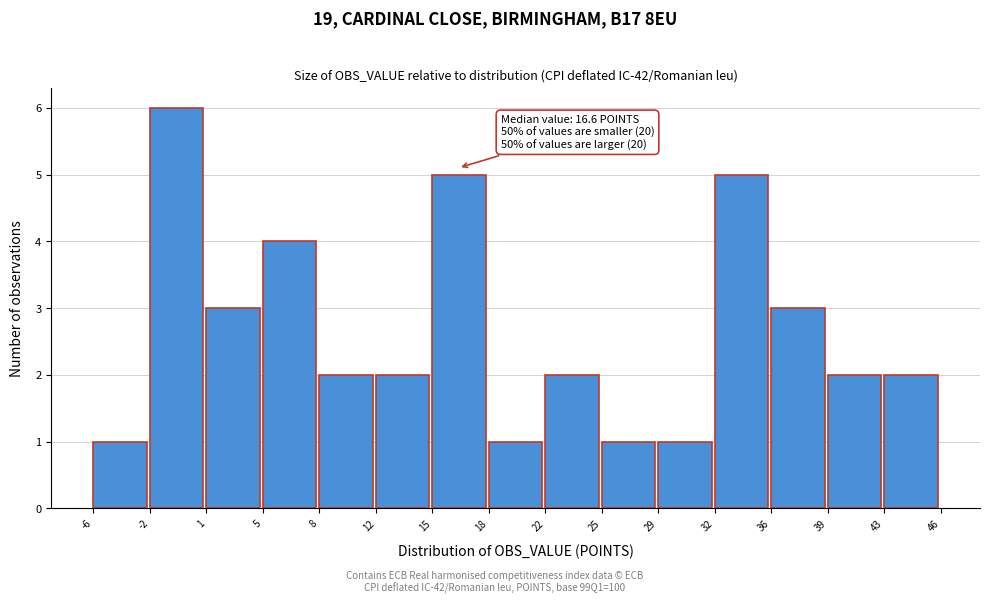

Which range on the x-axis has the tallest bar?

-2 to 1